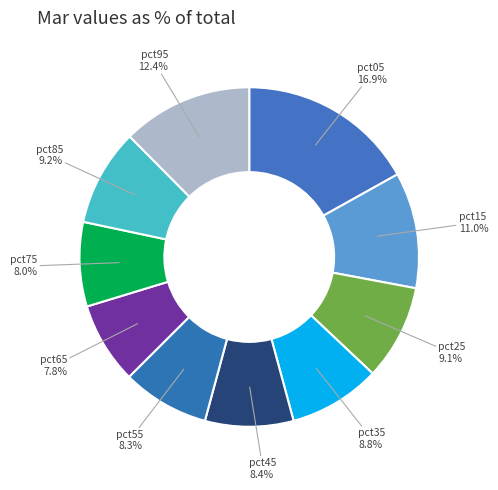

Rank the categories by value from lowest to highest.

pct65, pct75, pct55, pct45, pct35, pct25, pct85, pct15, pct95, pct05